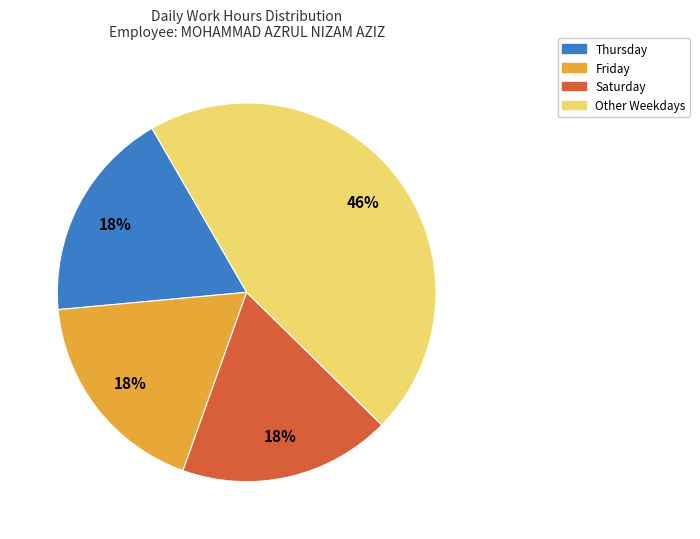

To the nearest percent, what is the difference between the largest and smallest slice percentages?

28%